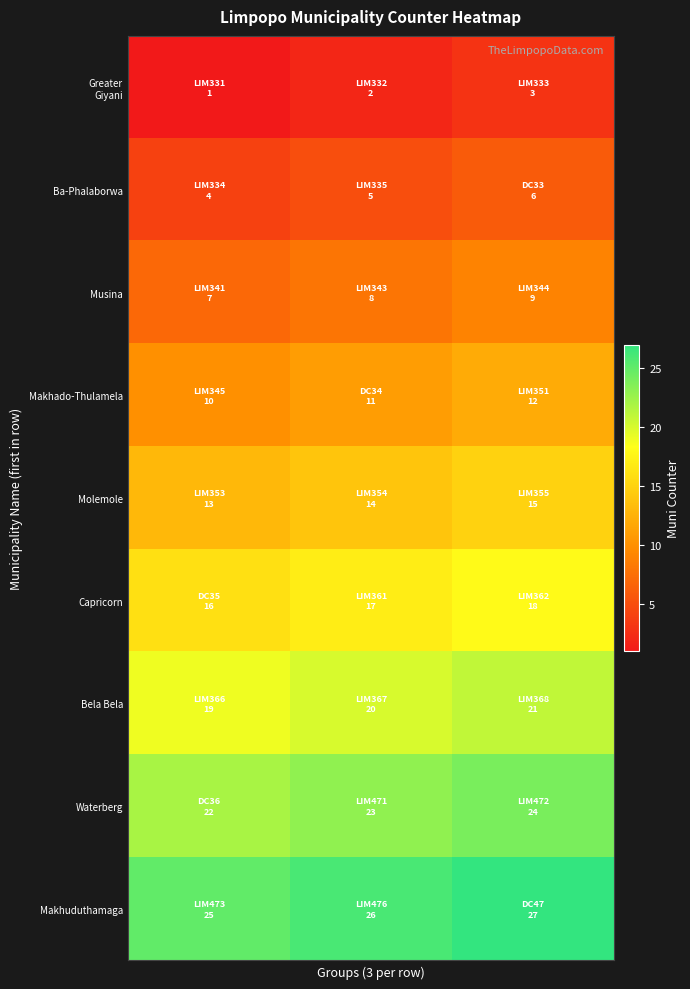

At which category is the sum across all series the highest?

2